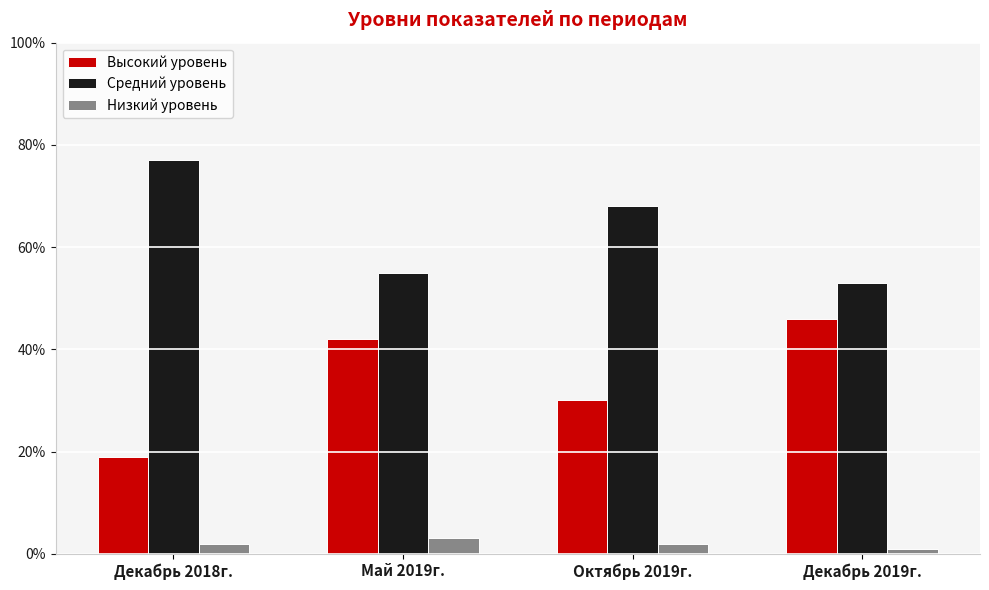

Where is Средний уровень nearest to the value 0?

Декабрь 2019г.